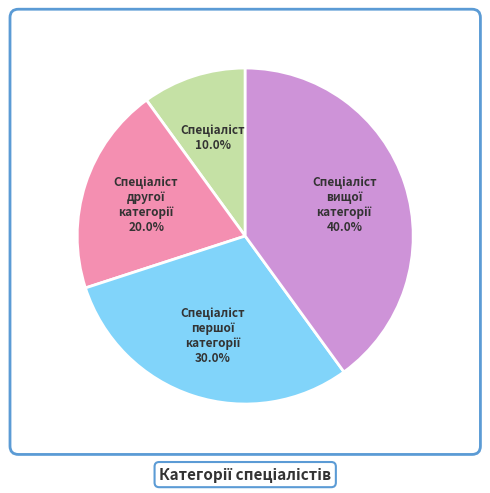

Is there a majority slice in this chart?

No